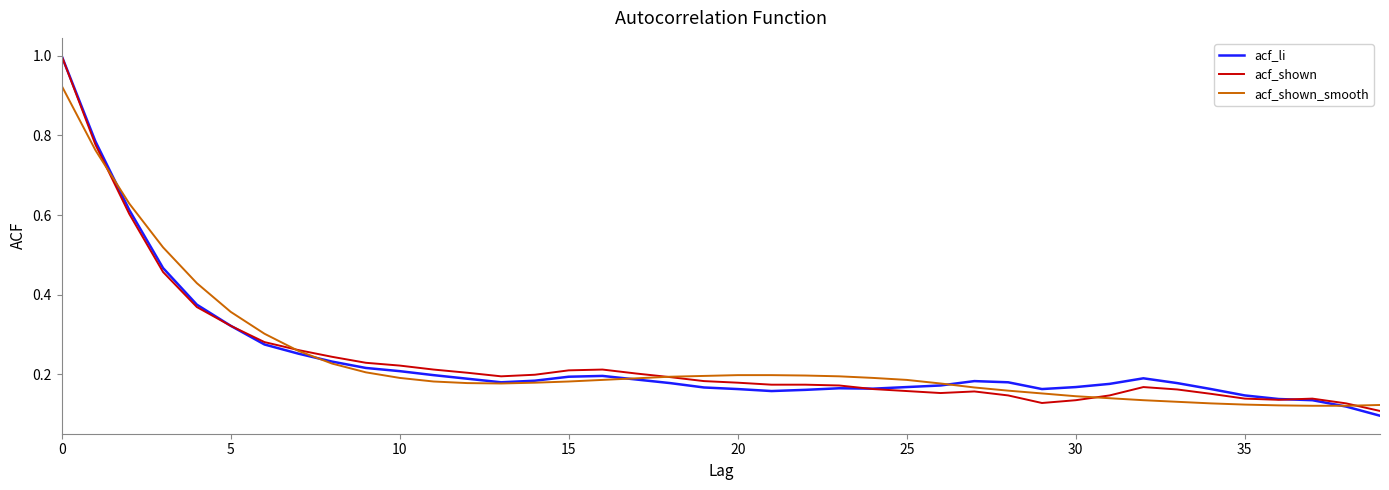

What is the maximum value shown in the chart?

1.0